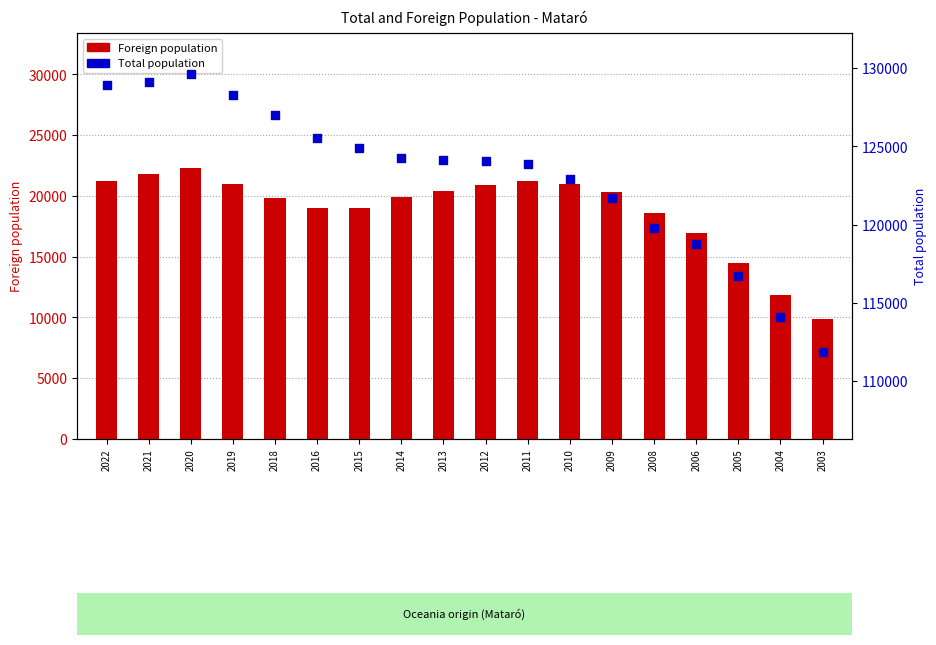

Which series has the largest total across all categories?

Total population